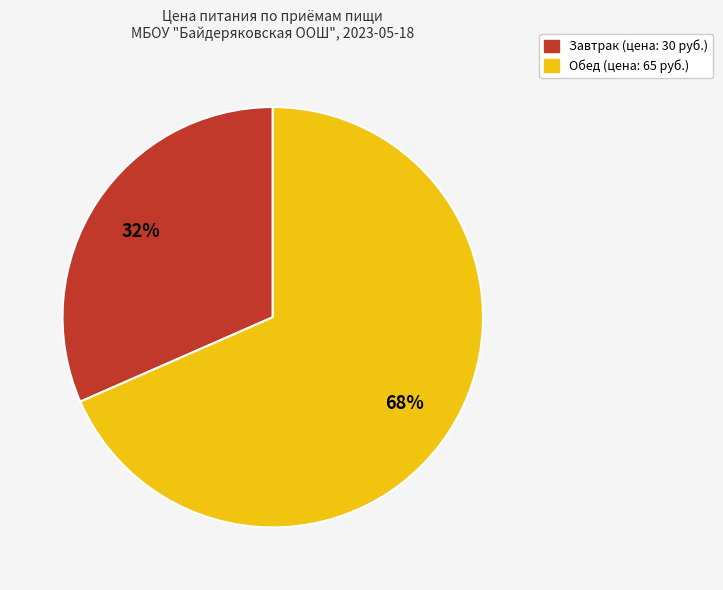

Is there any slice that represents more than half of the pie?

Yes